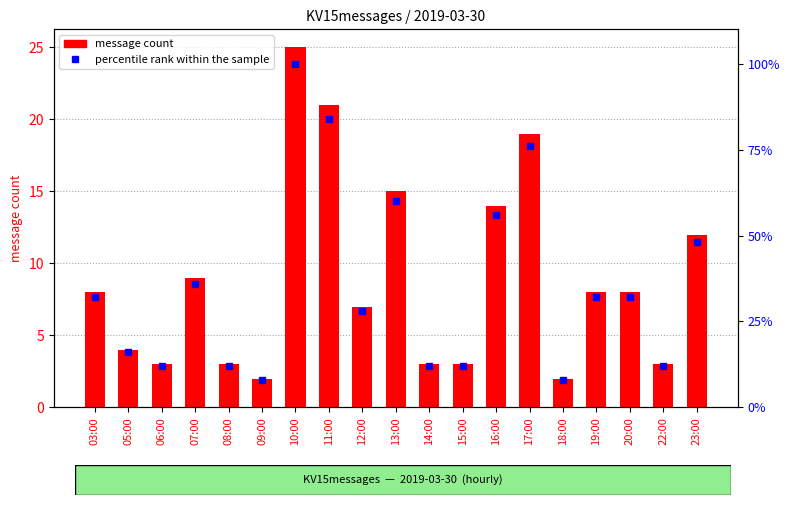

Reading left to right, extract all data points from this chart.

message count: 8.0	4.0	3.0	9.0	3.0	2.0	25.0	21.0	7.0	15.0	3.0	3.0	14.0	19.0	2.0	8.0	8.0	3.0	12.0
percentile rank within the sample: 32.0	16.0	12.0	36.0	12.0	8.0	100.0	84.0	28.0	60.0	12.0	12.0	56.0	76.0	8.0	32.0	32.0	12.0	48.0